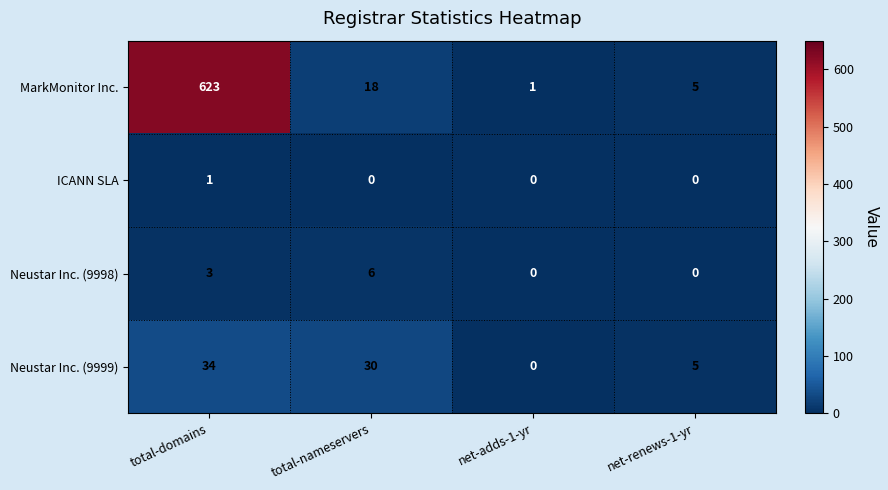

True or false: ICANN SLA has a value of 0 at net-renews-1-yr.

True